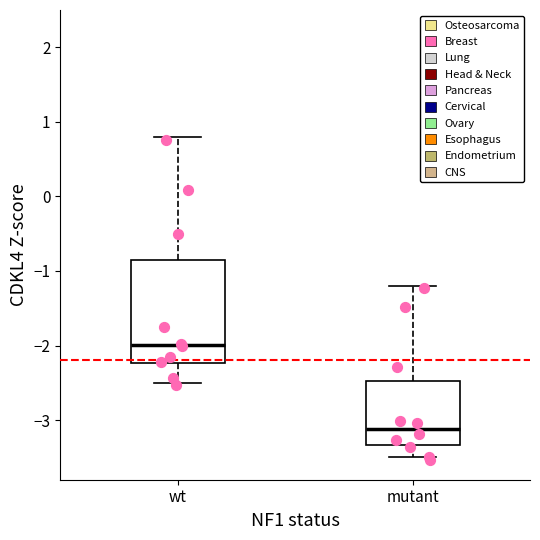

Which box is the tallest, from its lower edge to its upper edge?

wt